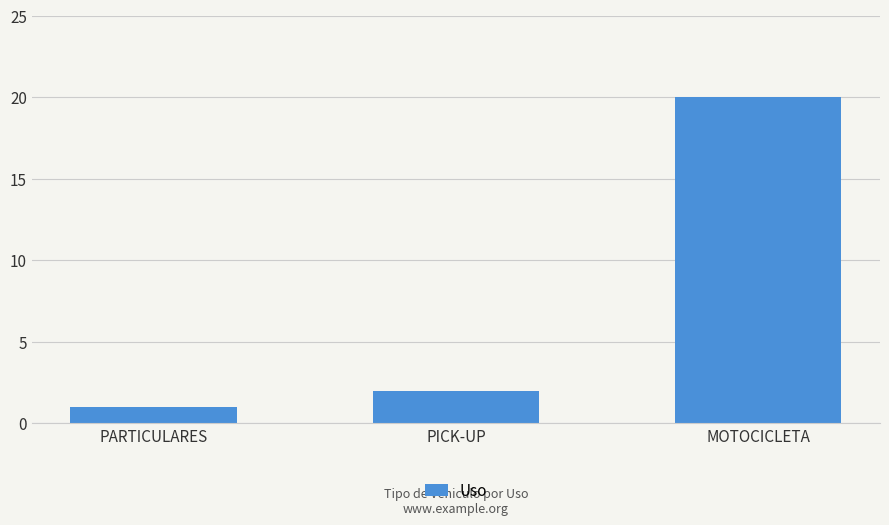

Rank the categories by value from highest to lowest.

MOTOCICLETA, PICK-UP, PARTICULARES